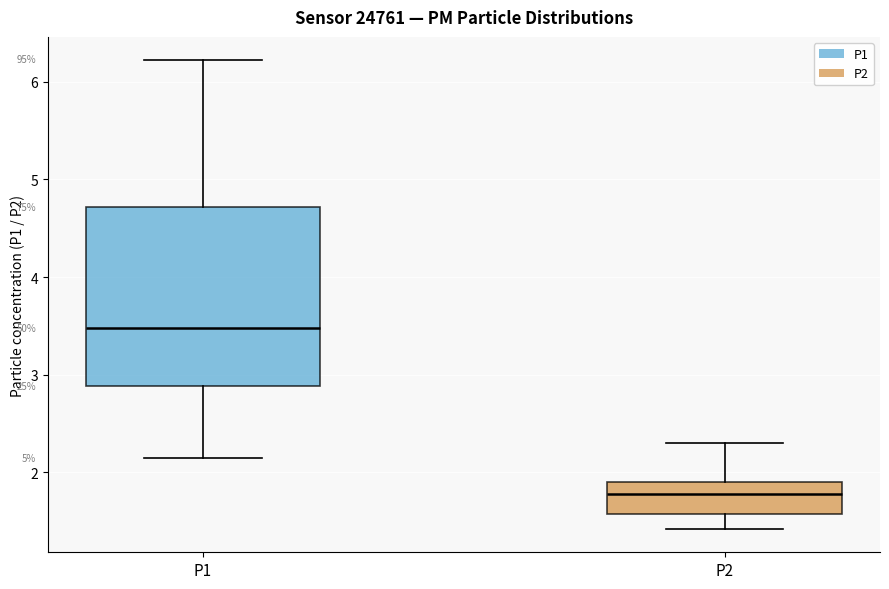

Comparing the boxes themselves (not the whiskers), which one is the tallest?

P1